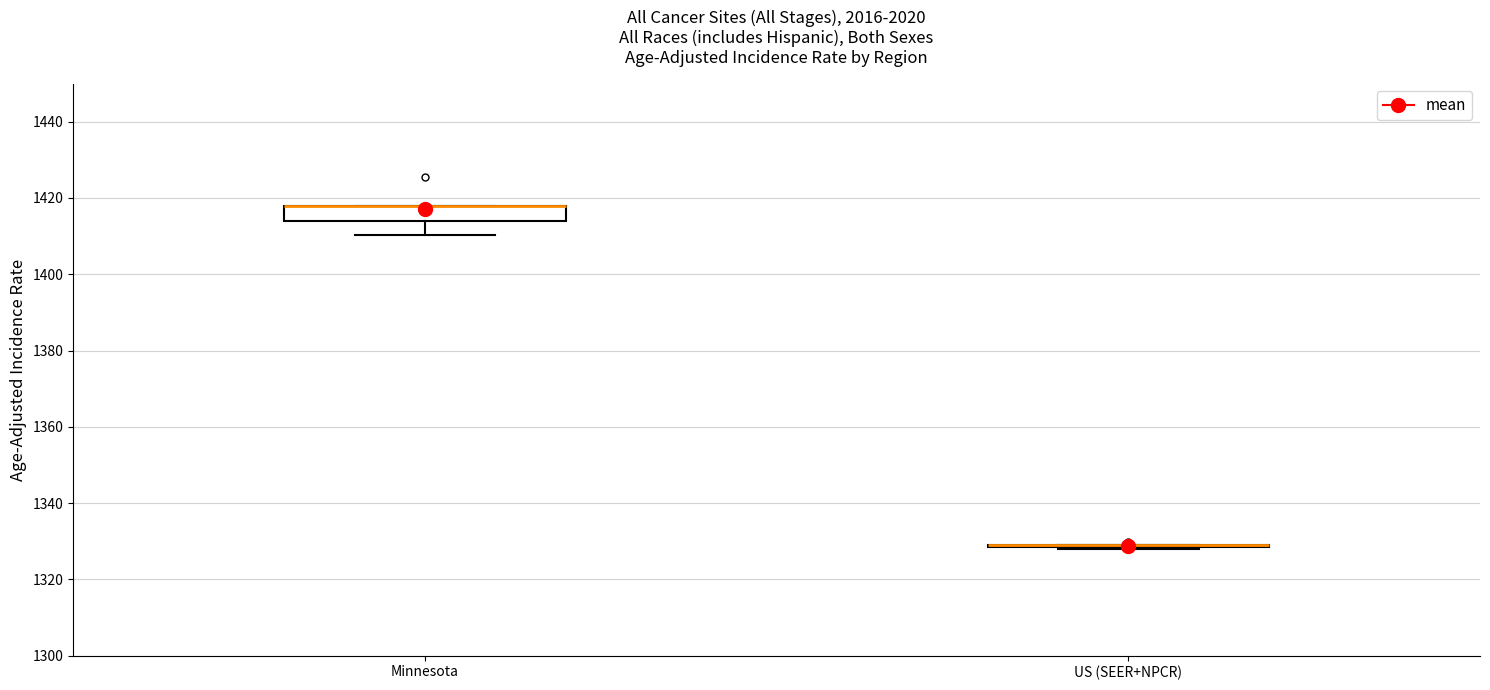

Reading left to right, transcribe this box plot: for each box, give where its median line is, the range the box spans, and where its two whiskers end, as read against the y-axis. The values are not printed on the chart, so give them approximately, as read against the axis.

Minnesota: median 1418 (drawn on the box's upper edge), box 1414 to 1418, whiskers 1410 to 1418
US (SEER+NPCR): box collapsed to a line at 1328, whiskers 1328 to 1328